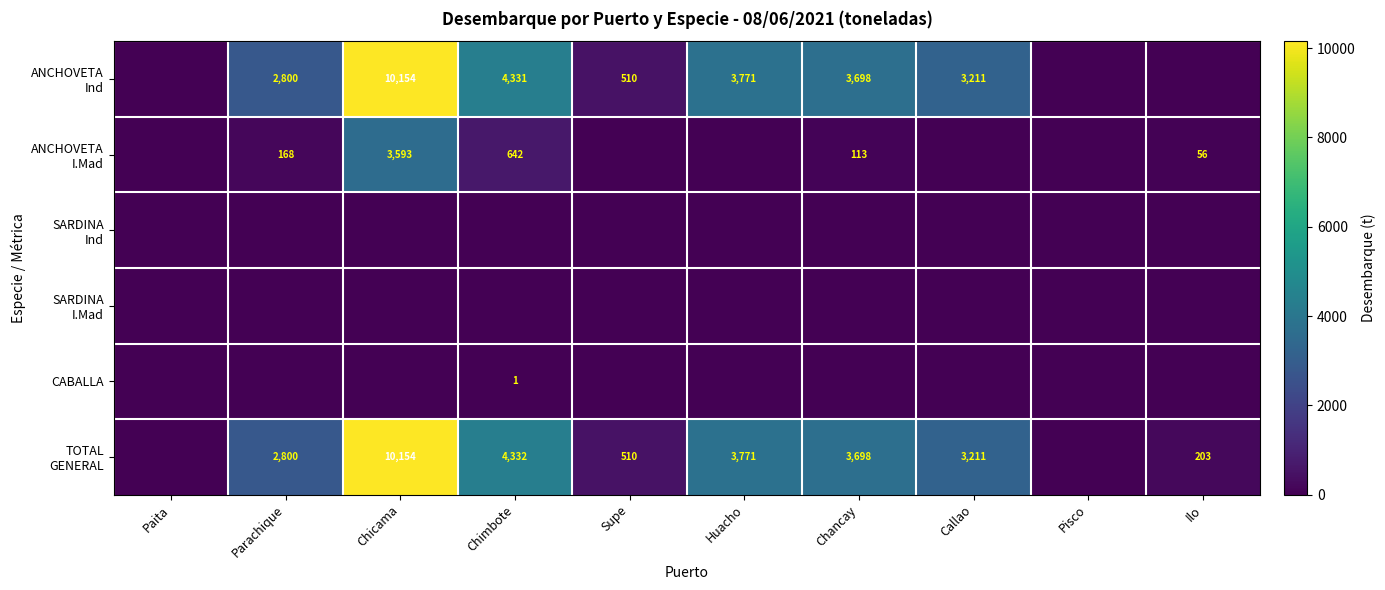

Which series has the largest total across all categories?

TOTAL GENERAL